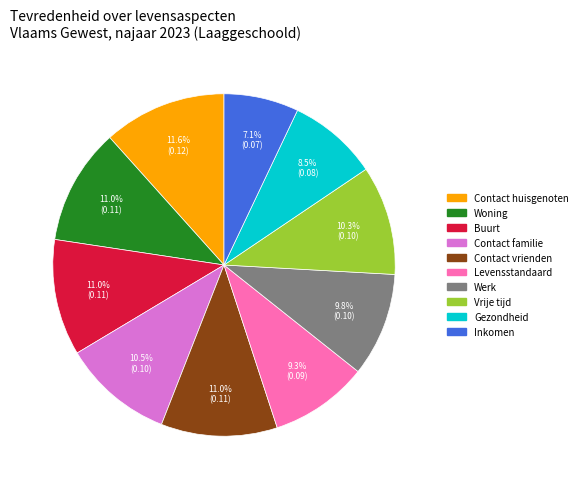

Is there a majority slice in this chart?

No